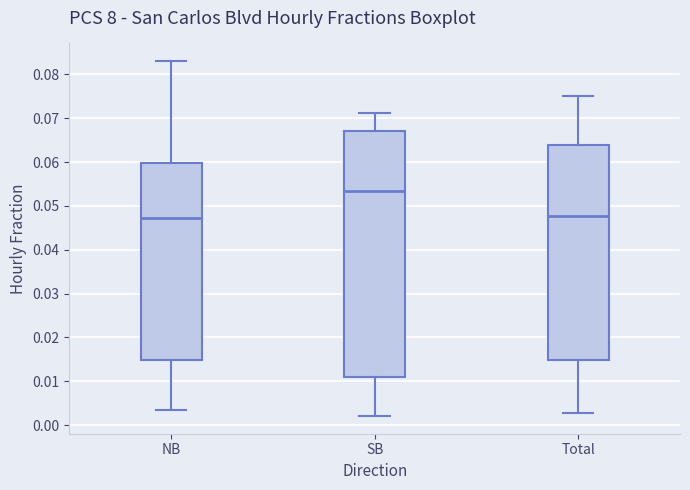

Reading left to right, transcribe this box plot: for each box, give where its median line is, the range the box spans, and where its two whiskers end, as read against the y-axis. The values are not printed on the chart, so give them approximately, as read against the axis.

NB: median 0.047, box 0.015 to 0.060, whiskers 0.004 to 0.083
SB: median 0.054, box 0.011 to 0.067, whiskers 0.002 to 0.071
Total: median 0.048, box 0.015 to 0.064, whiskers 0.003 to 0.075